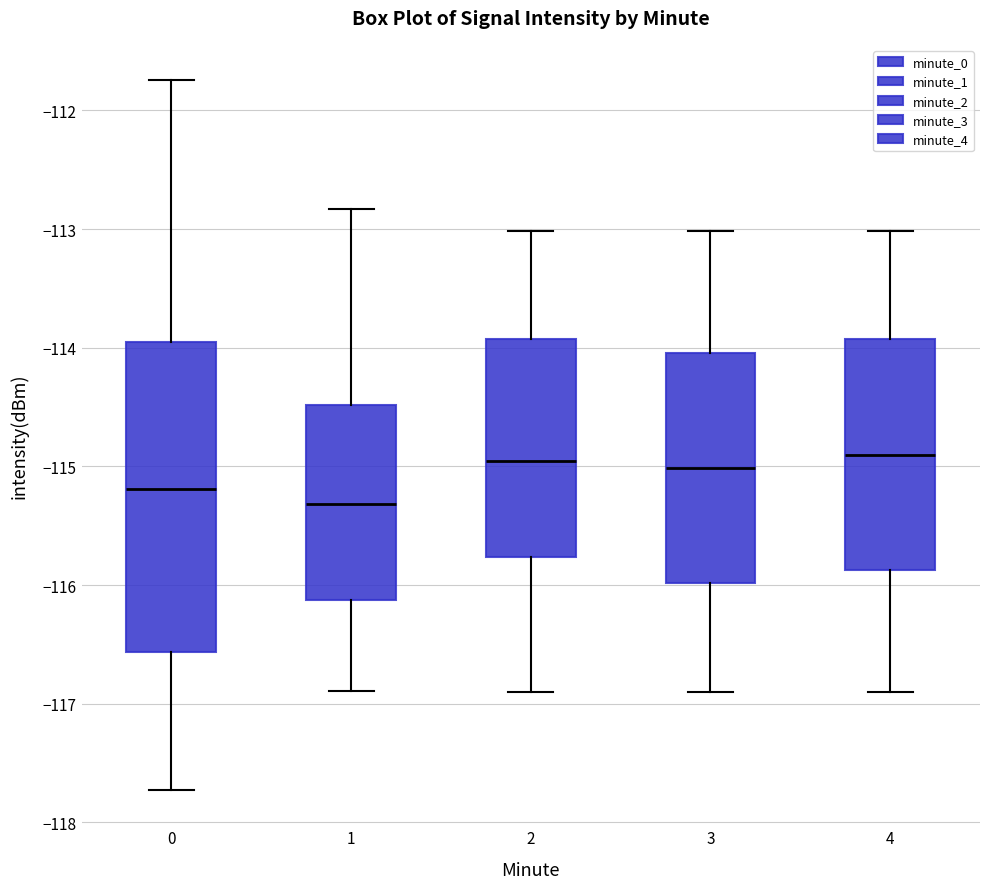

Reading left to right, read every box against the y-axis: the position of its median line, the range the box covers, and the ends of its whiskers. The values are not printed on the chart, so give them approximately, as read against the axis.

0: median -115.2, box -116.6 to -114.0, whiskers -117.7 to -111.7
1: median -115.3, box -116.1 to -114.5, whiskers -116.9 to -112.8
2: median -115.0, box -115.8 to -113.9, whiskers -116.9 to -113.0
3: median -115.0, box -116.0 to -114.0, whiskers -116.9 to -113.0
4: median -114.9, box -115.9 to -113.9, whiskers -116.9 to -113.0